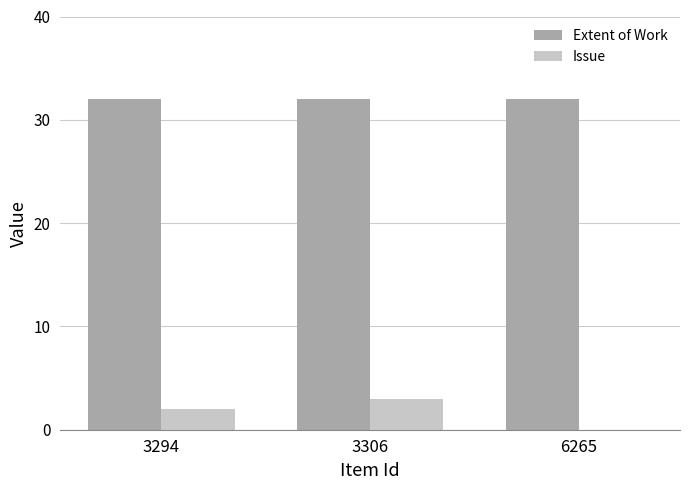

What is the total value across all series at 6265?

32